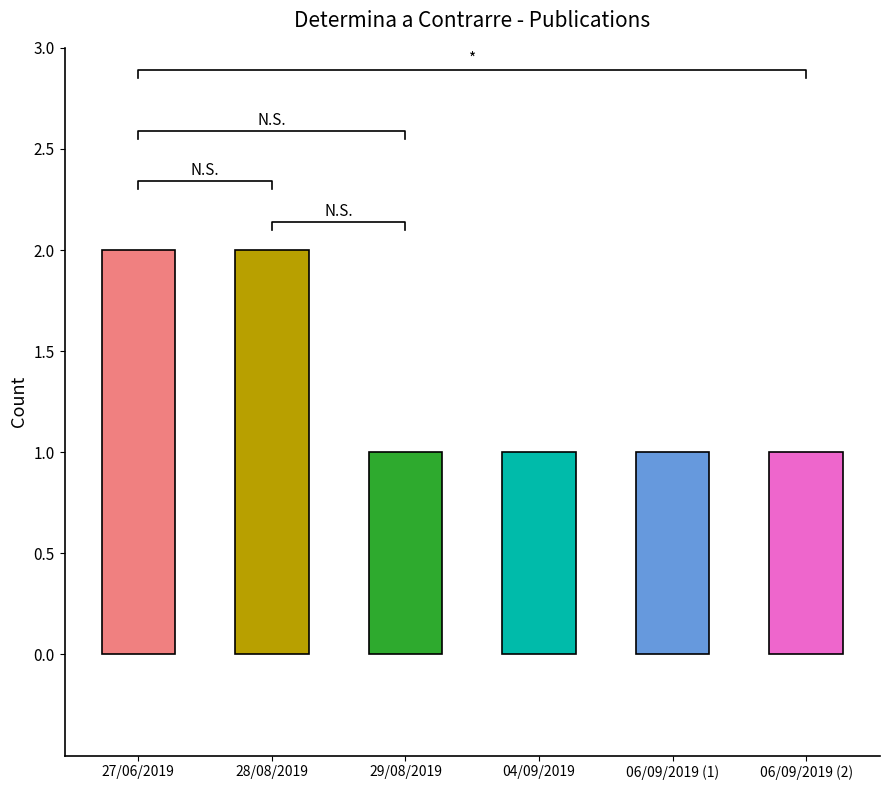

Which label corresponds to the smallest value in the chart?

29/08/2019